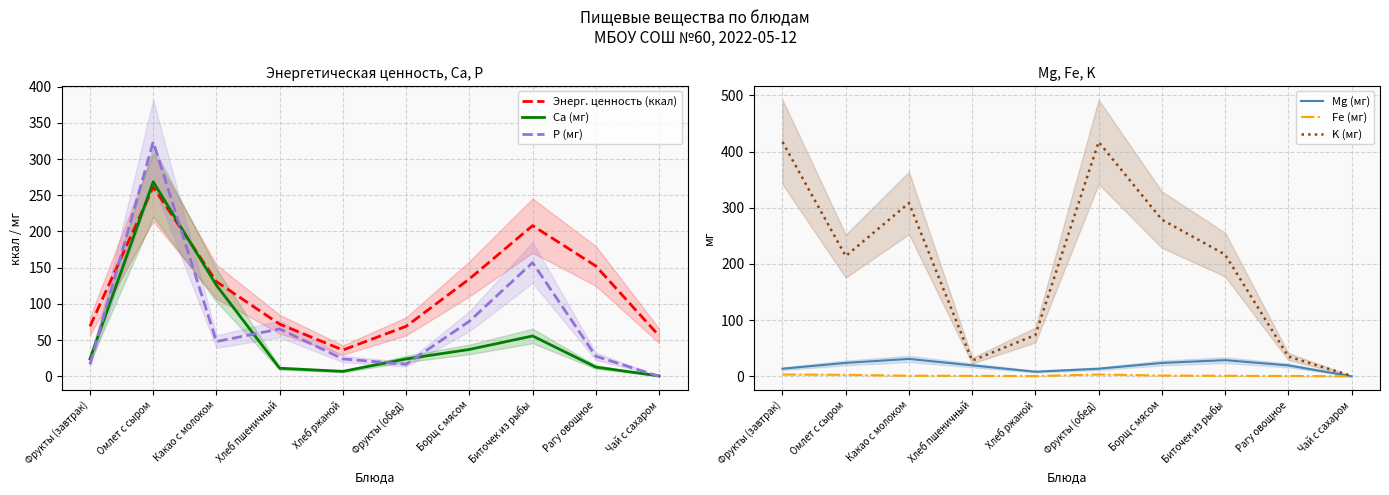

How many interior local peaks does the Энерг. ценность (ккал) series have?

2